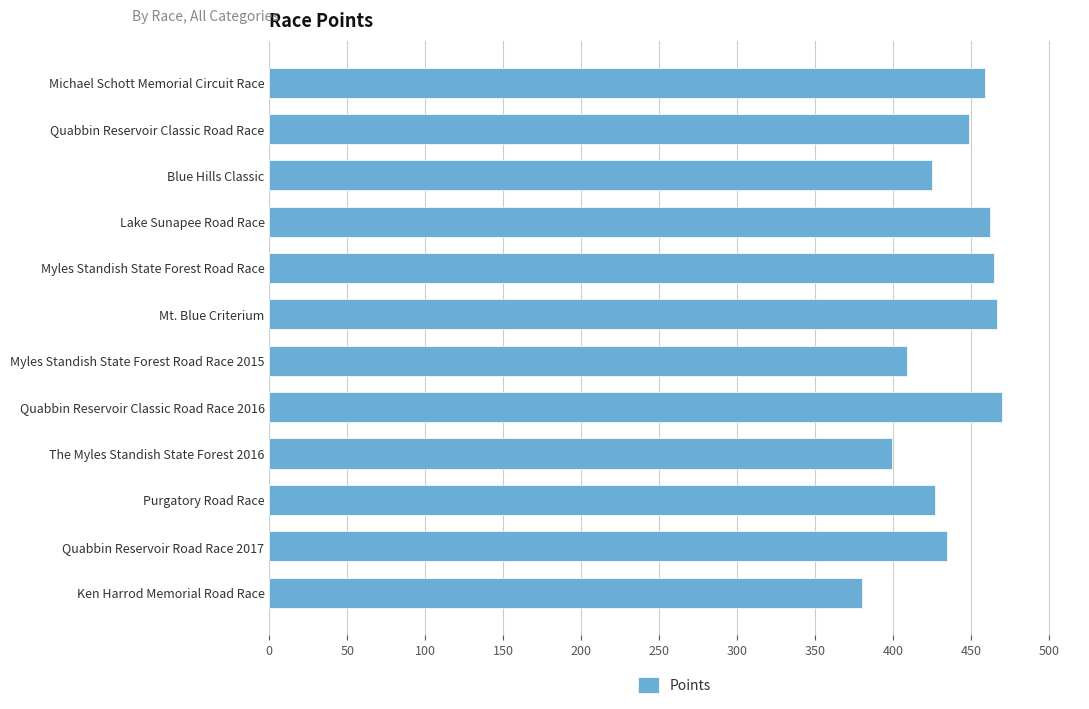

What is the greatest value displayed?

469.7